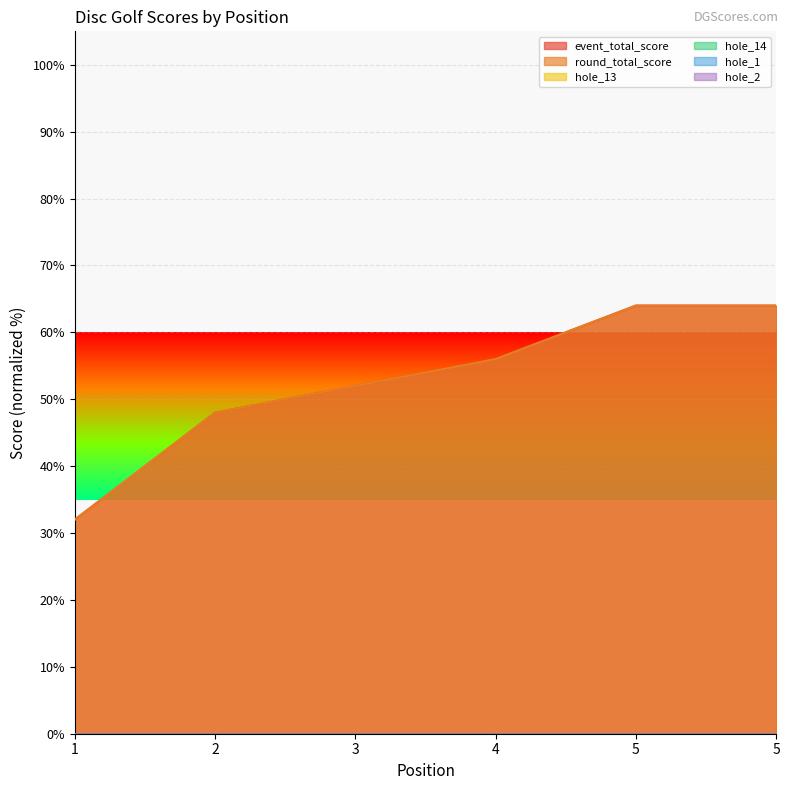

True or false: hole_1 and hole_13 intersect in this chart.

False